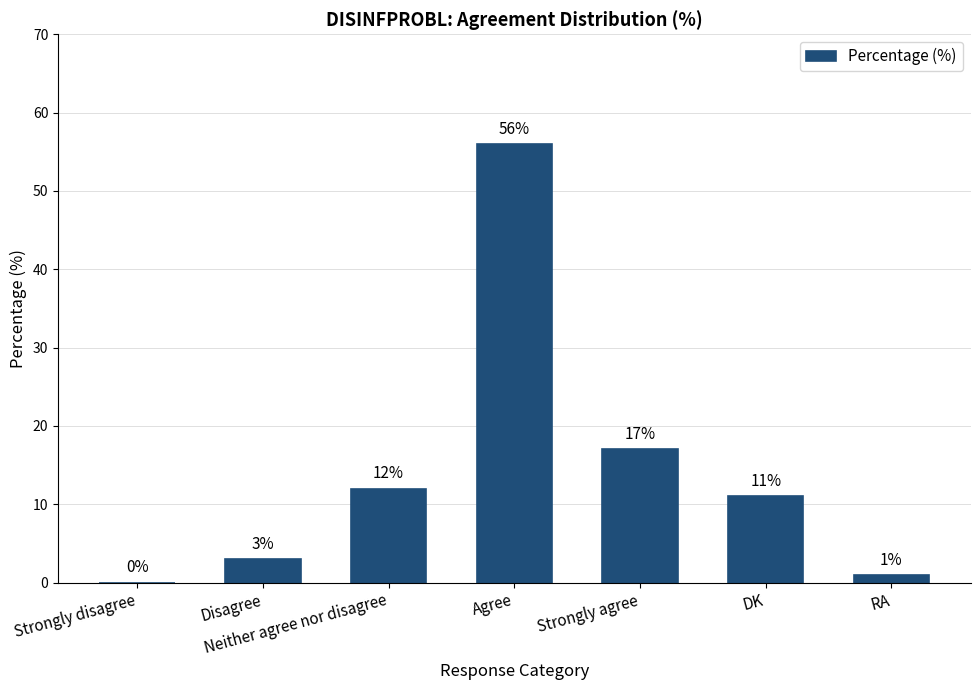

Reading right to left, extract all data points from this chart.

1	11	17	56	12	3	0